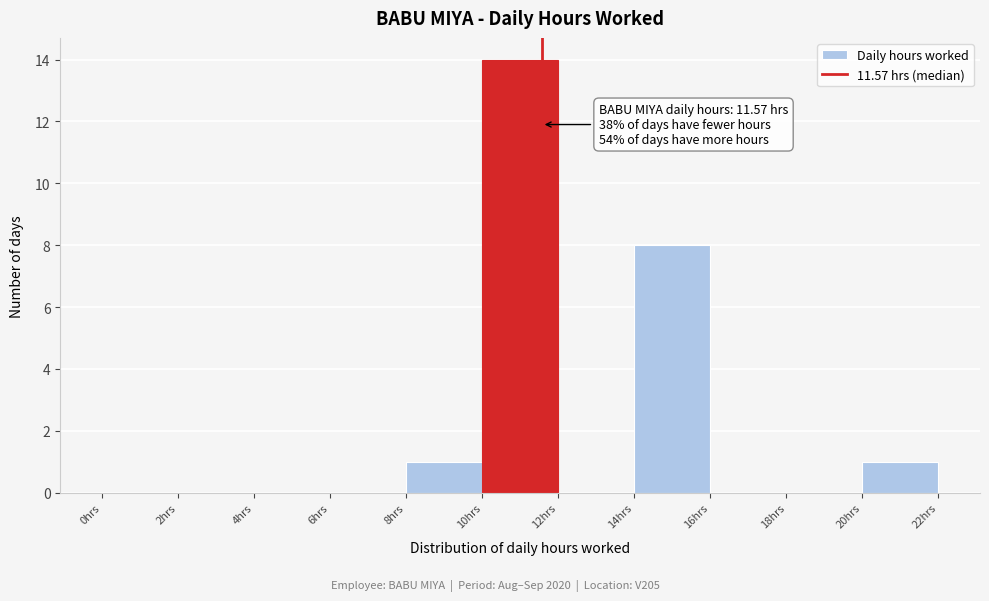

Over which range of the x-axis is the bar tallest?

10 to 12